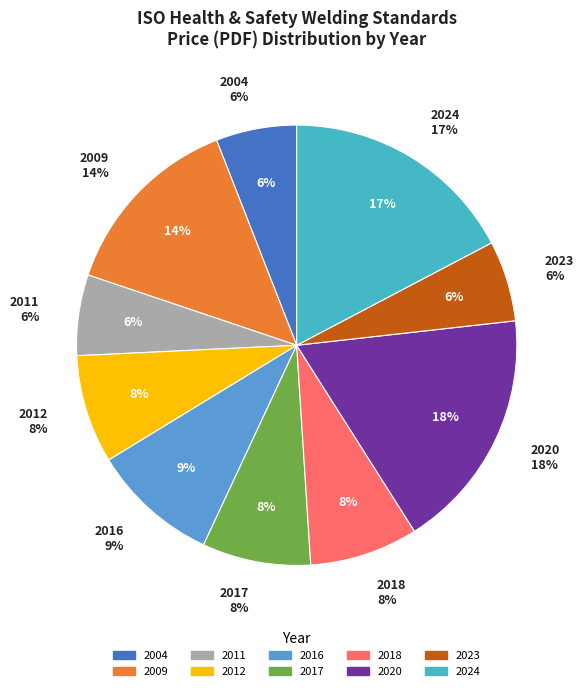

Does 2024 represent more than half of the total?

No